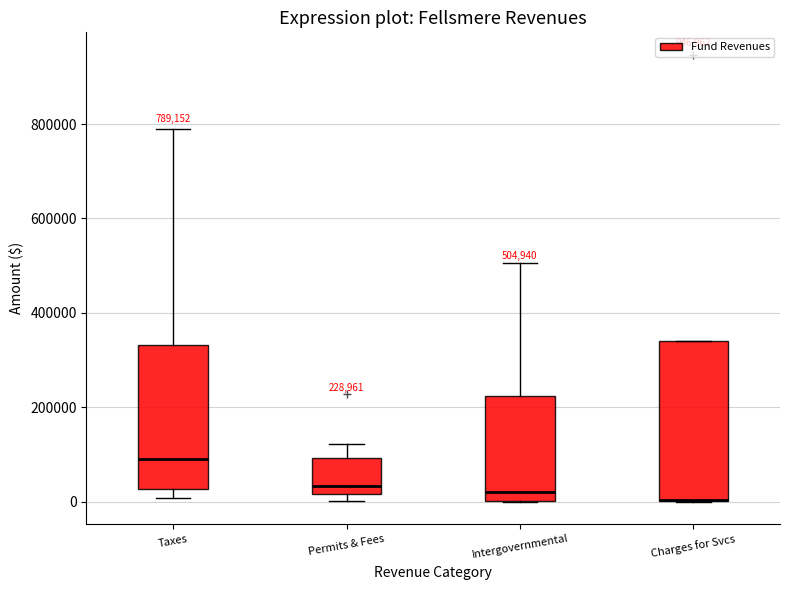

Which box is the tallest, from its lower edge to its upper edge?

Charges for Svcs